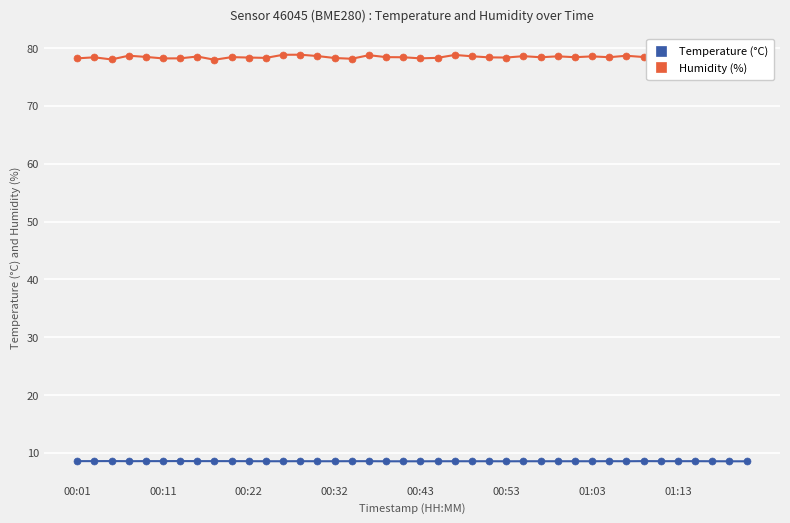

True or false: Temperature (°C) has more than 1 points higher than both neighbors.

True